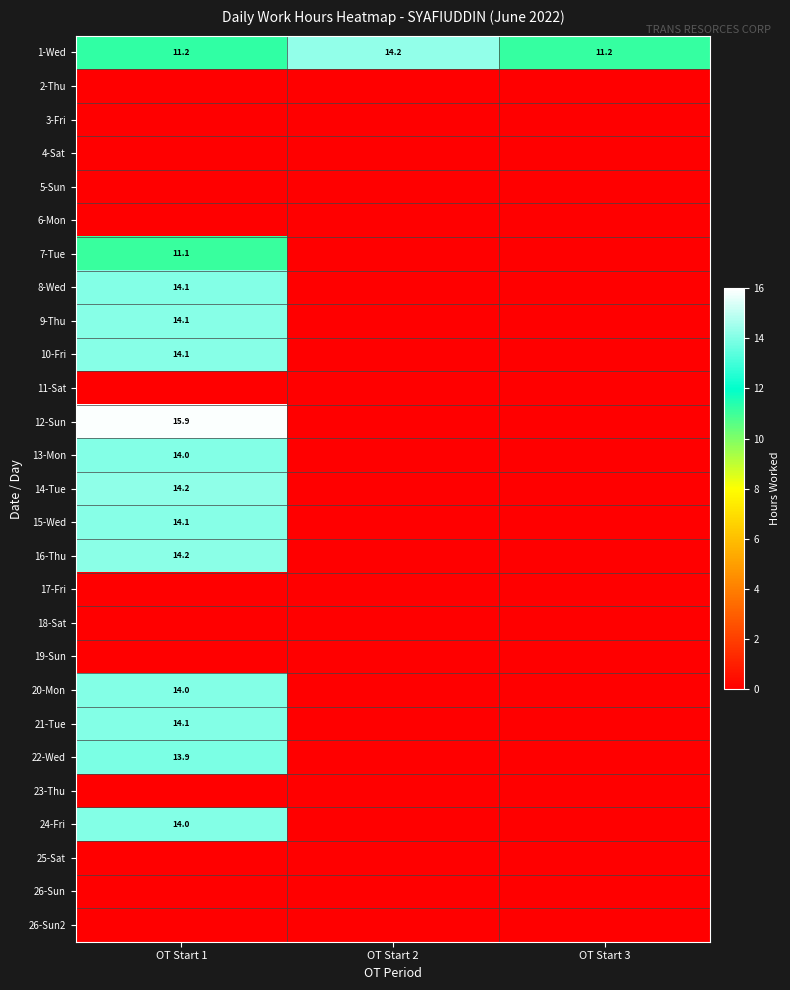

The value of 20-Mon at OT Start 1 is 7.6. True or false?

False